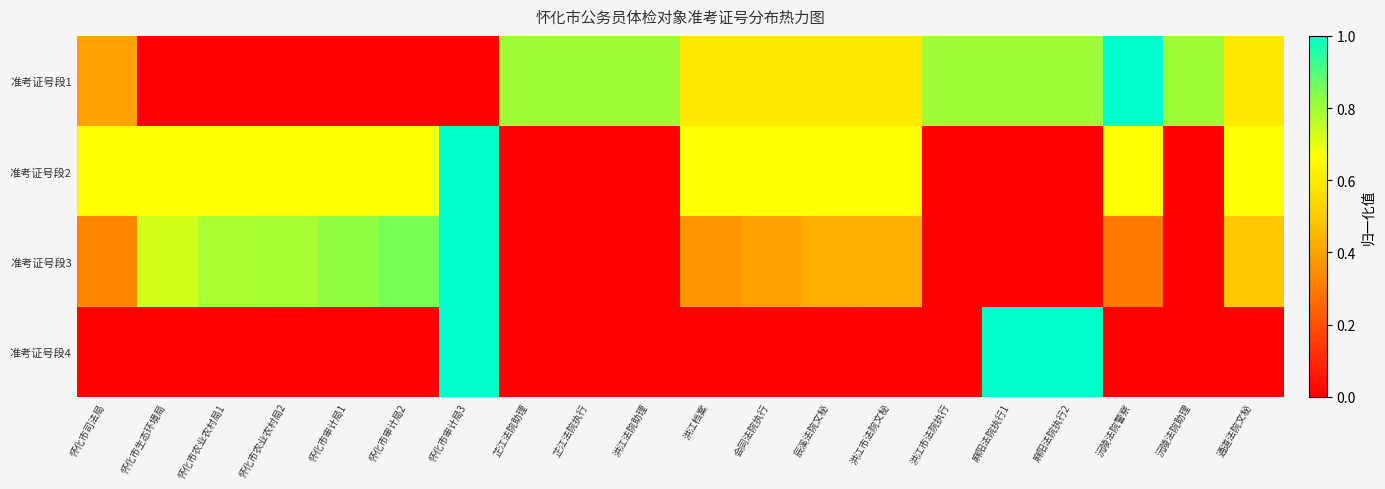

Which series changed the most between 怀化市农业农村局2 and 辰溪法院文秘?

准考证号段1